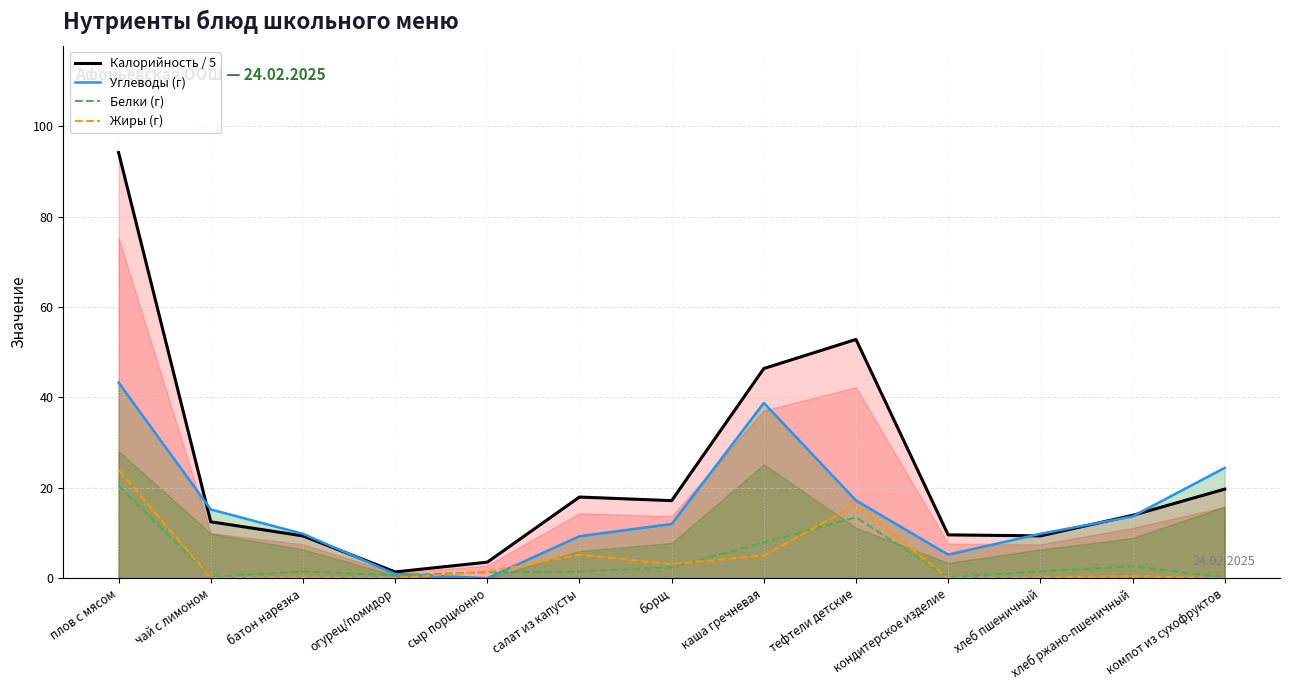

Where does the Калорийность / 5 series first go above 13?

плов с мясом